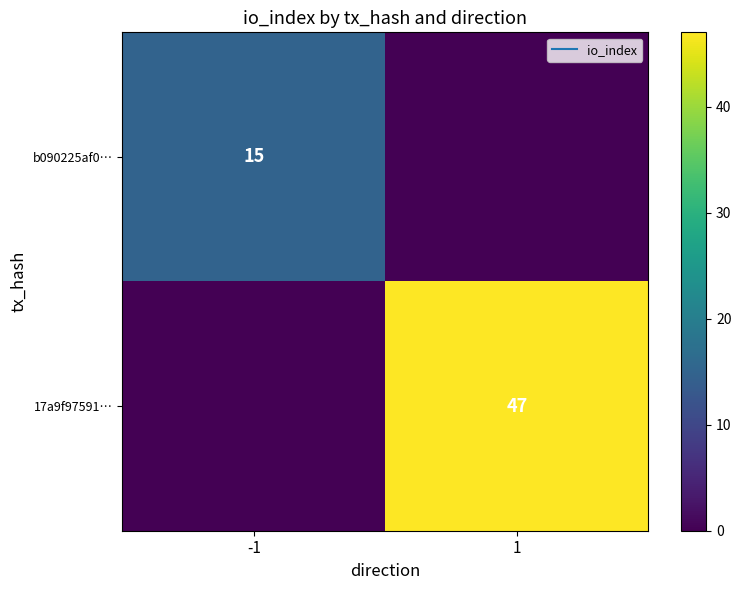

What is the total value across all series at 1?

47